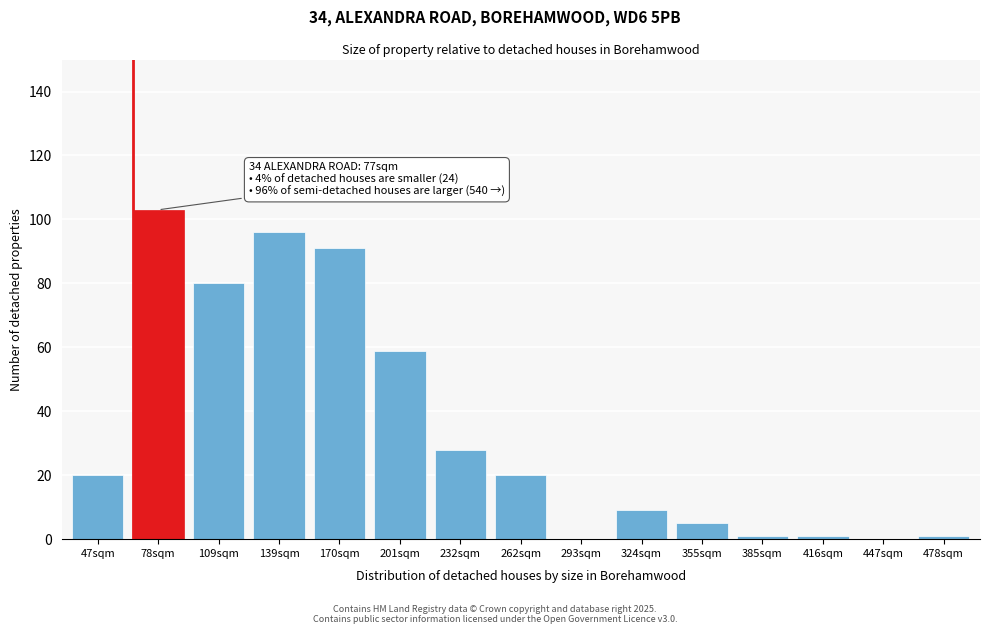

Reading left to right, transcribe all the data shown in this chart.

47sqm=20	78sqm=103	109sqm=80	139sqm=96	170sqm=91	201sqm=59	232sqm=28	262sqm=20	293sqm=0	324sqm=9	355sqm=5	385sqm=1	416sqm=1	447sqm=0	478sqm=1